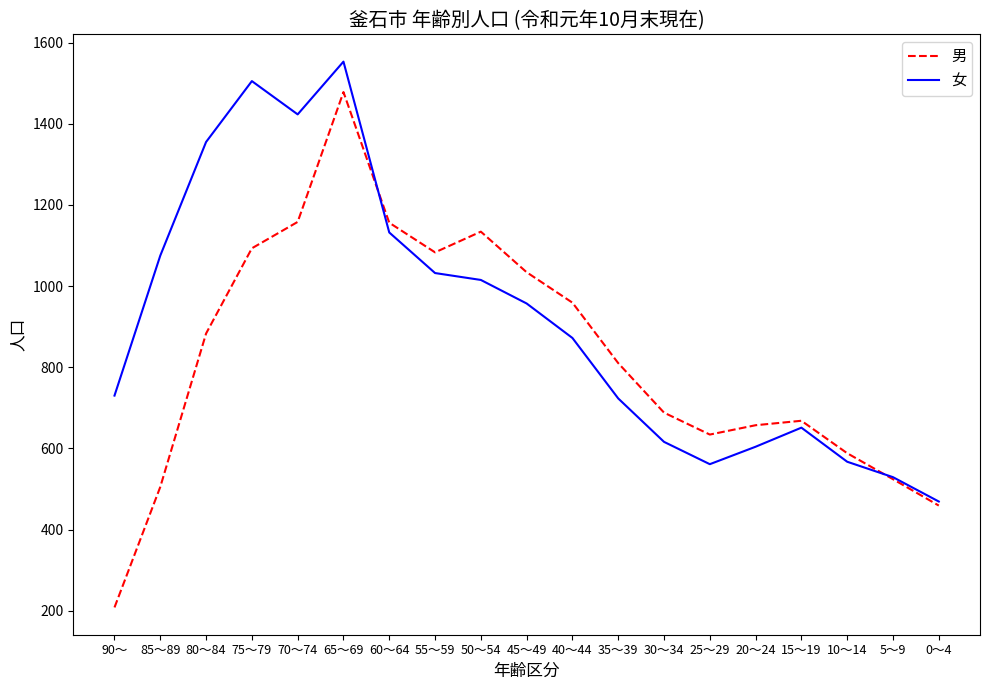

True or false: 女 and 男 cross at least once.

True